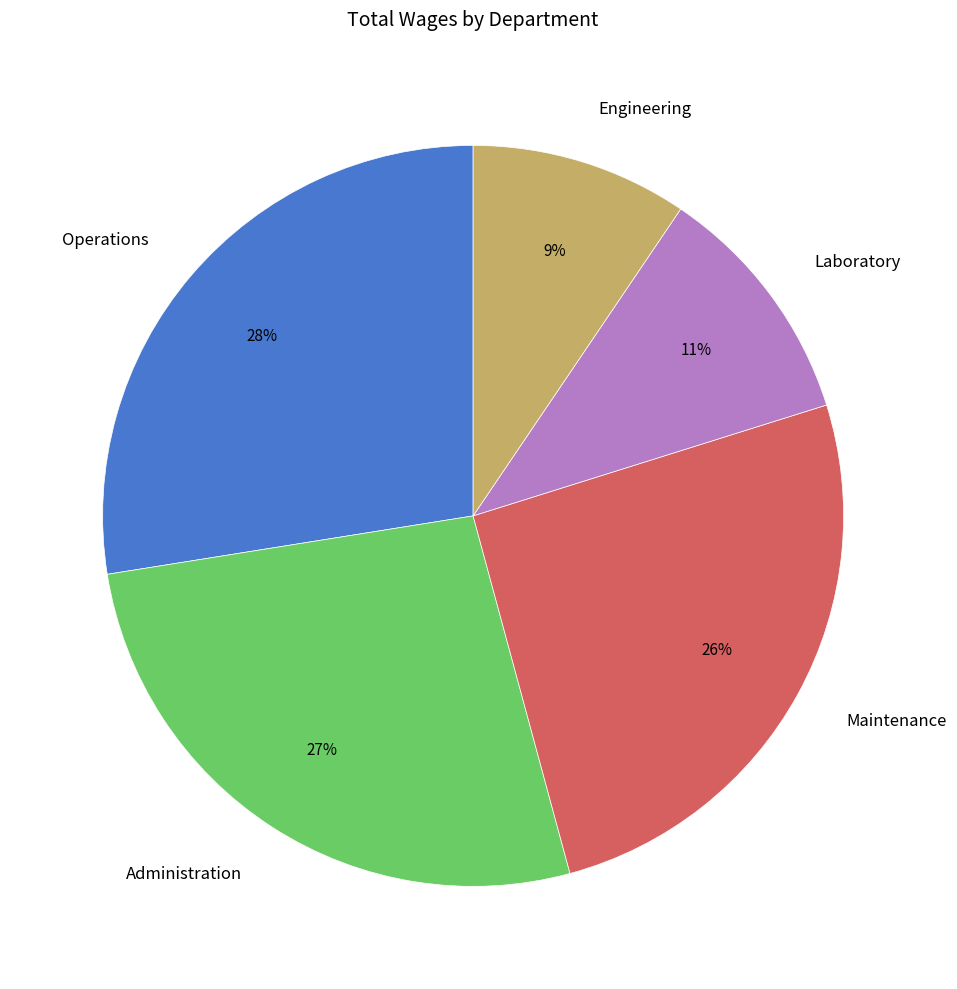

True or false: Operations accounts for 28% of the total.

True